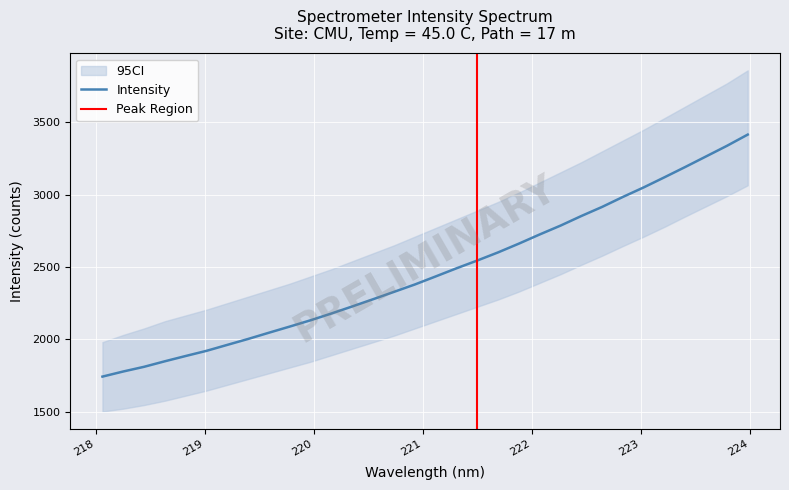

The chart shows a value of 1867.4 at 27. True or false?

False